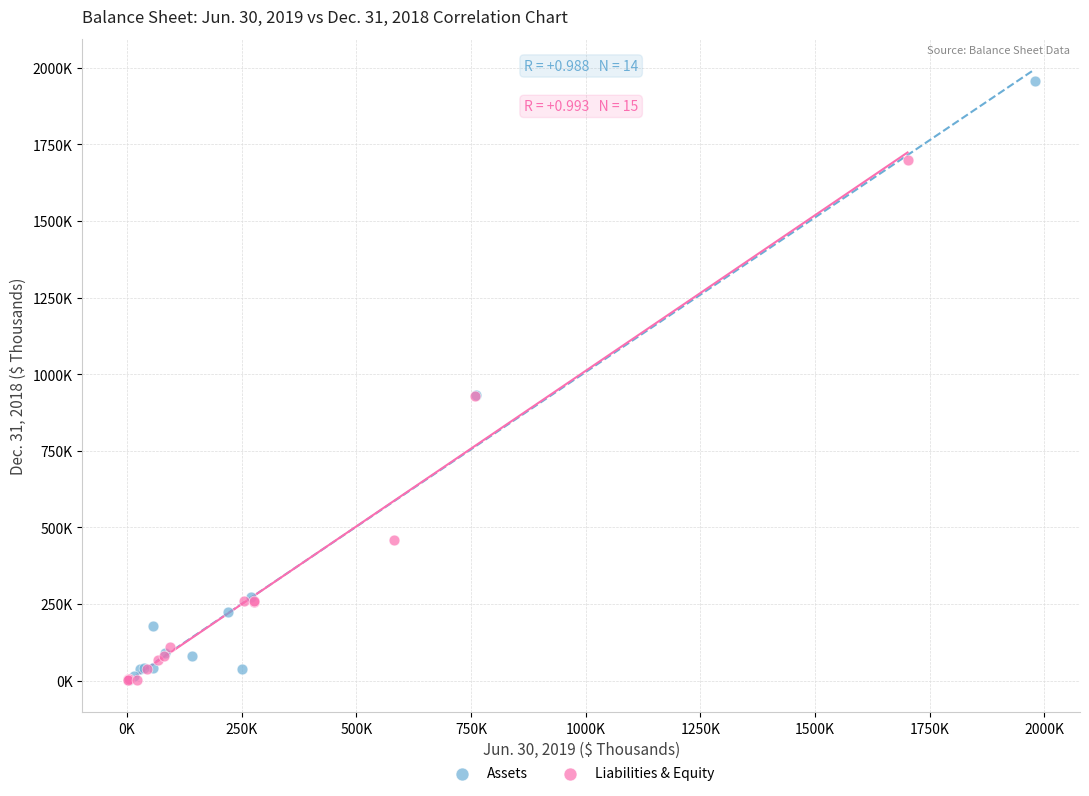

What are all the series names shown in the legend?

Assets, Liabilities & Equity